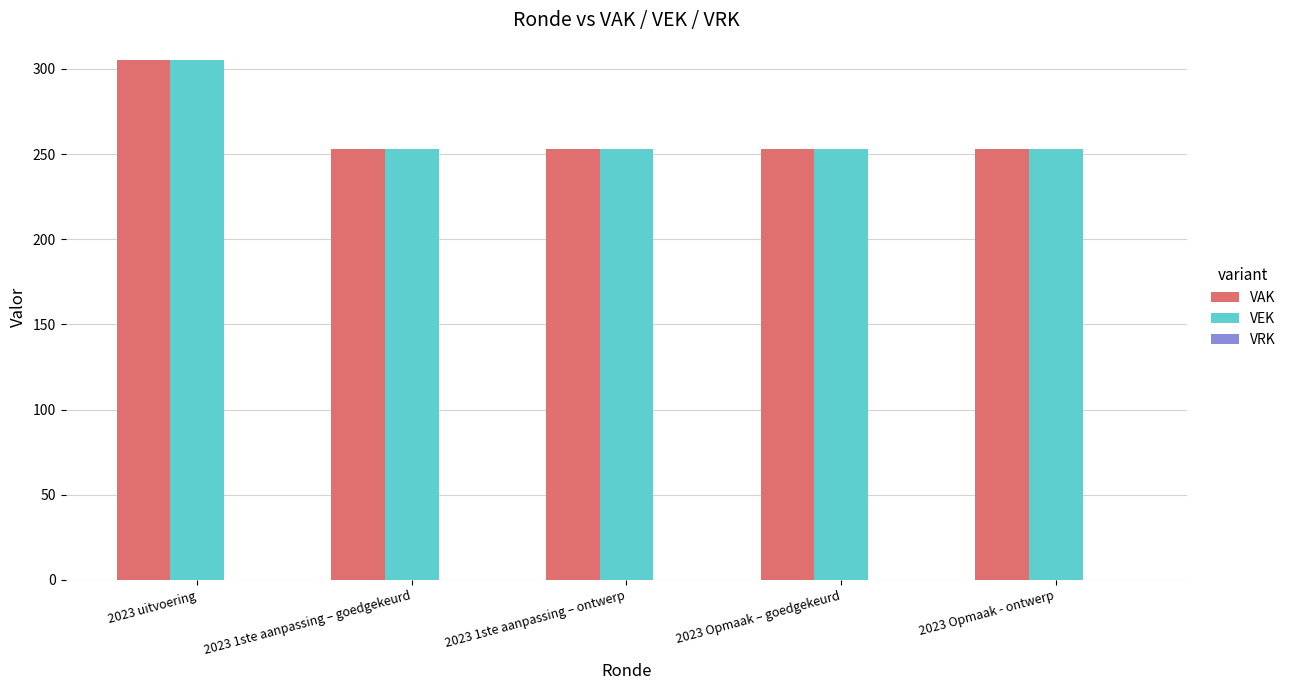

The VEK series shows 305 at 2023 uitvoering. True or false?

True